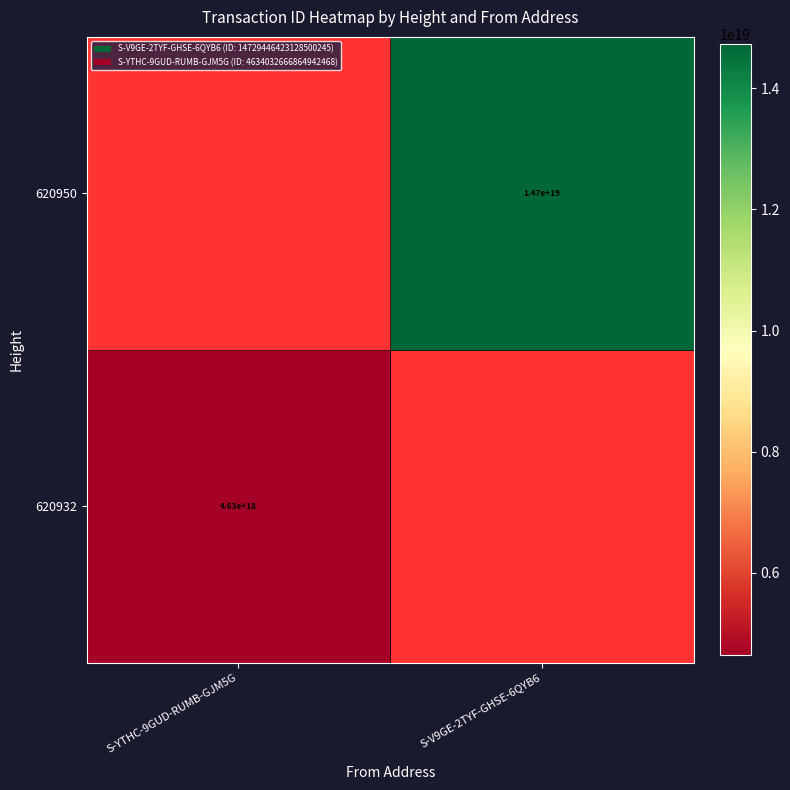

The value of 620932 at S-YTHC-9GUD-RUMB-GJM5G is 4630000000000000000. True or false?

True